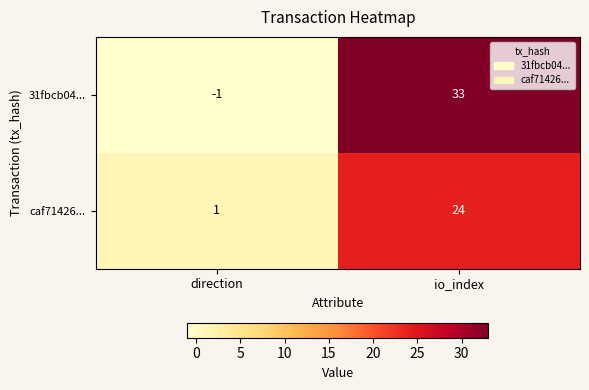

Reading left to right, what are all the values shown in this chart?

31fbcb04...: -1	33
caf71426...: 1	24